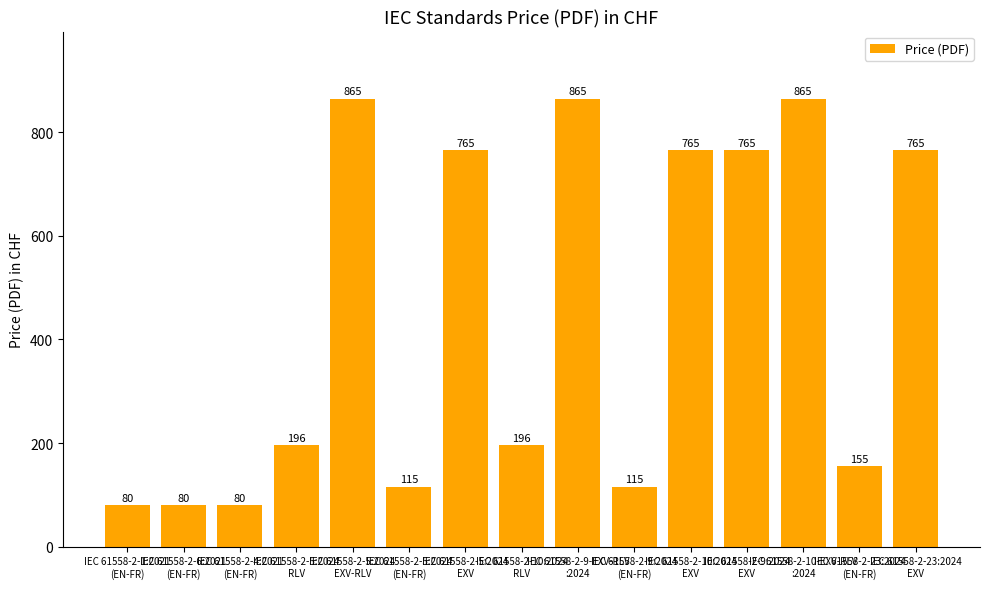

How many categories are shown in the chart?

15